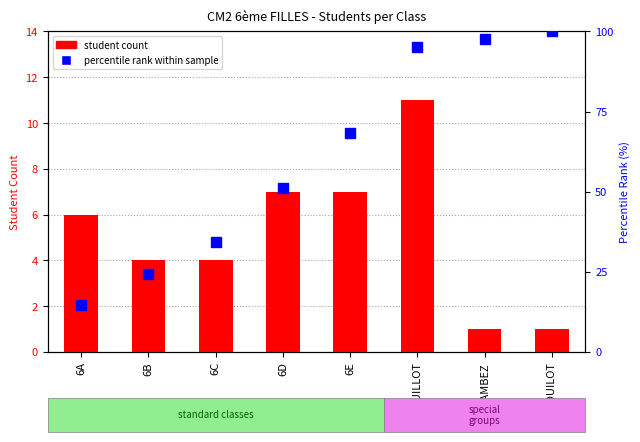

Is it true that percentile rank within sample equals 76.9 at 6D?

False